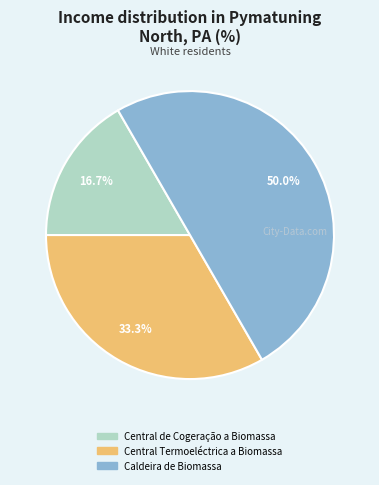

Is Central Termoeléctrica a Biomassa the majority of the pie?

No